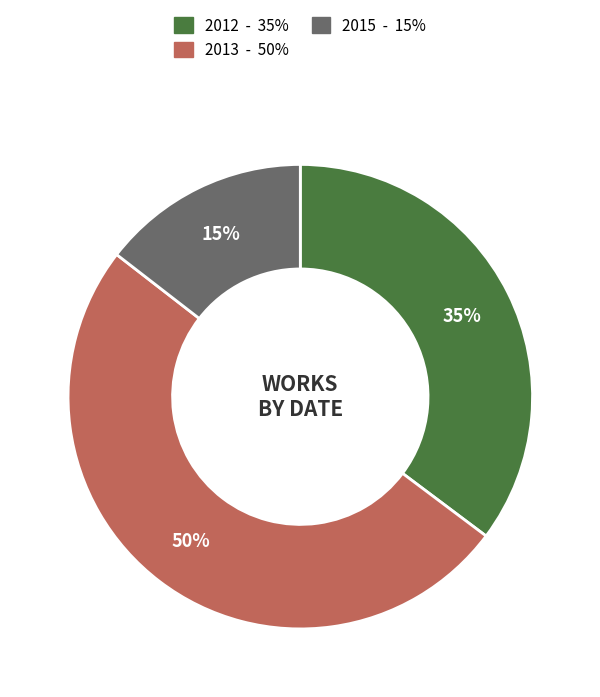

How many segments does this pie chart have?

3